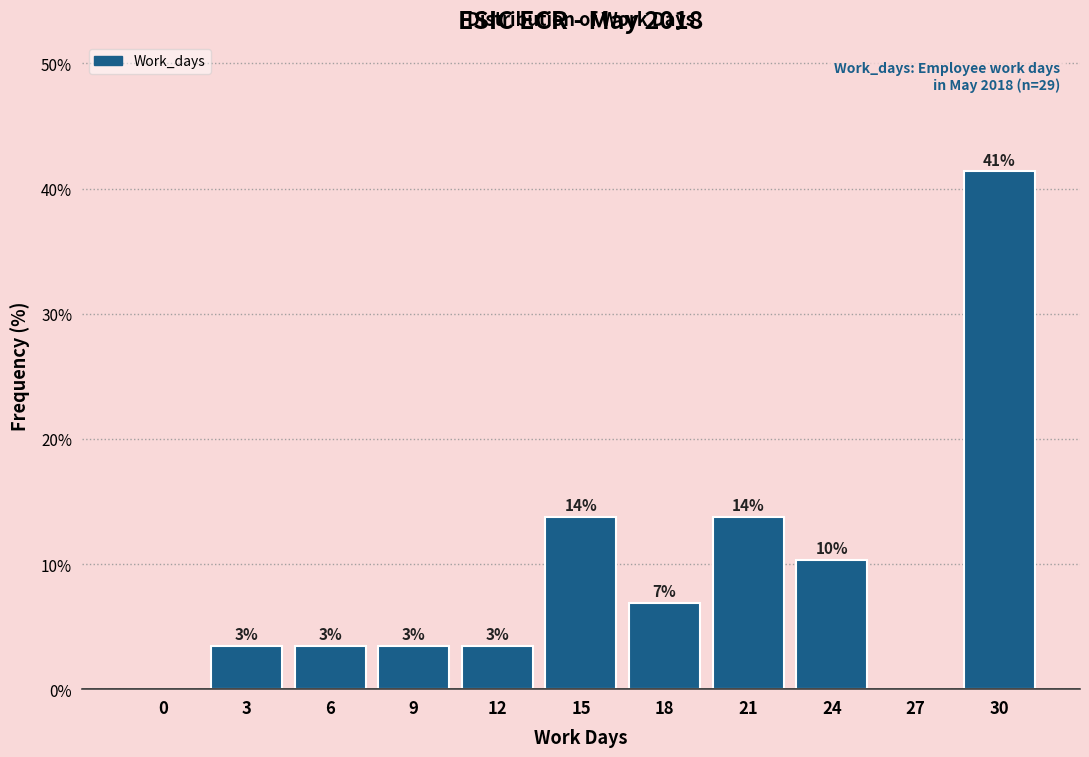

Are the bars horizontal?

No